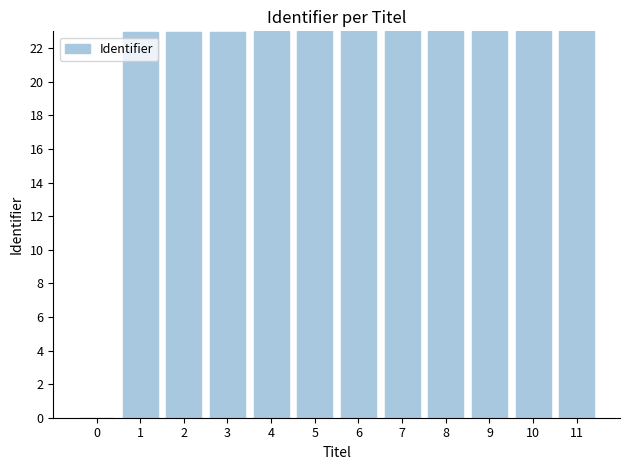

Read the value at 4.

23.0